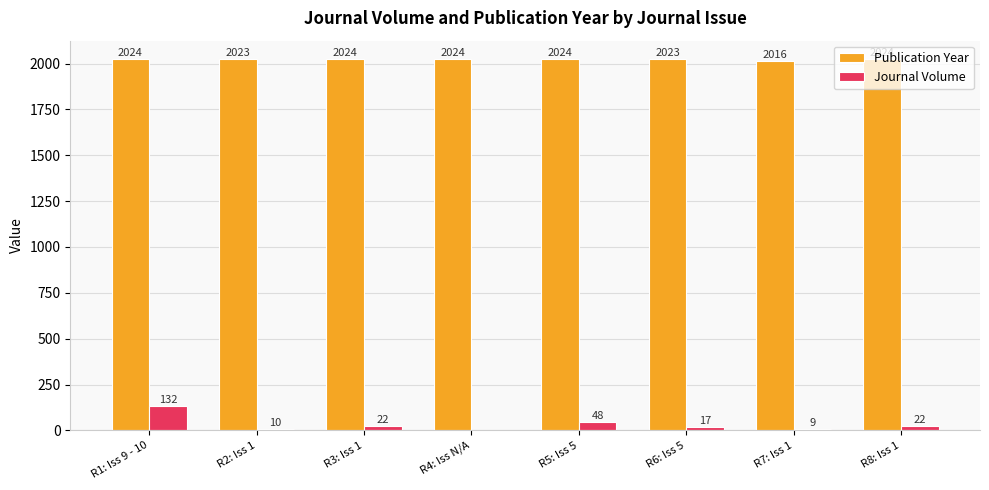

Which series has the largest range (max minus min)?

Journal Volume